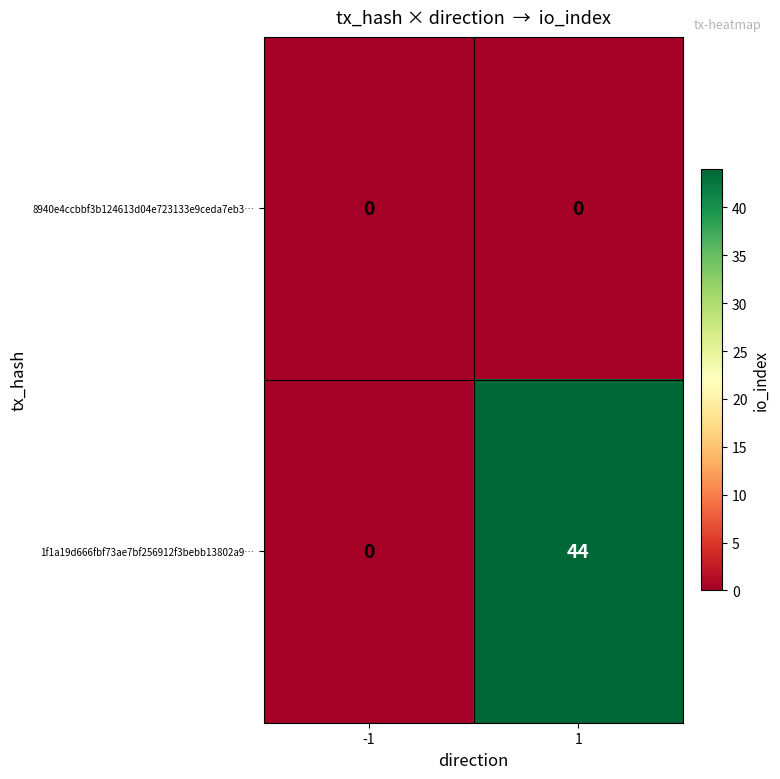

What is the spread (max minus min) of values at 1?

44